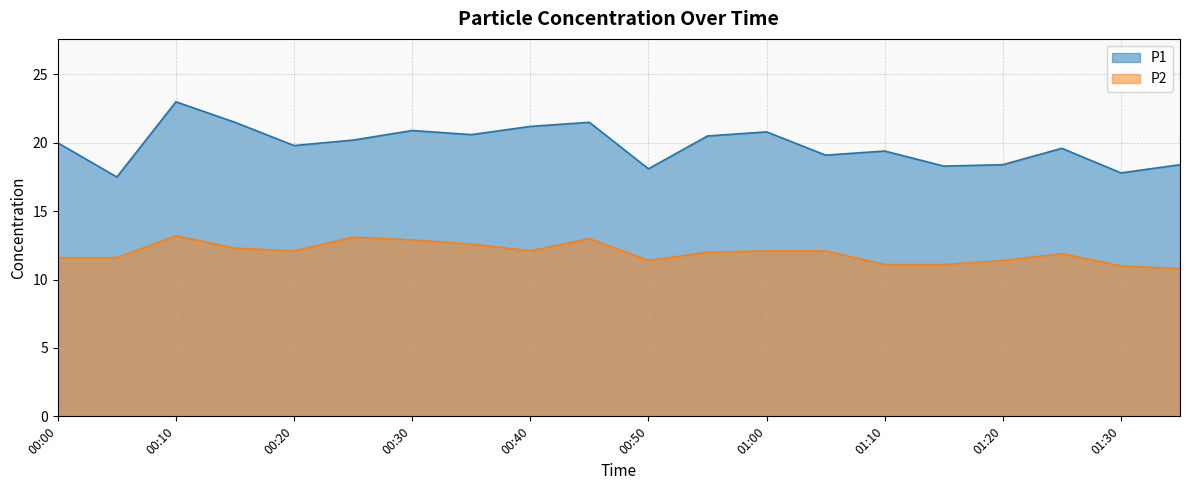

What is the label of the 10th point from the left?

00:45